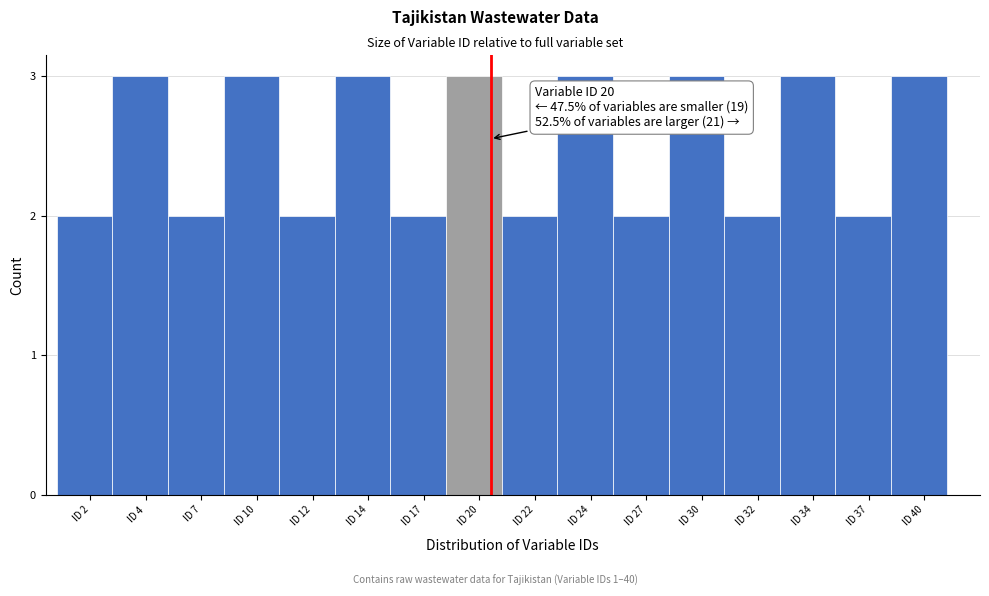

Reading right to left, extract all data points from this chart.

ID 40=3	ID 37=2	ID 34=3	ID 32=2	ID 30=3	ID 27=2	ID 24=3	ID 22=2	ID 20=3	ID 17=2	ID 14=3	ID 12=2	ID 10=3	ID 7=2	ID 4=3	ID 2=2